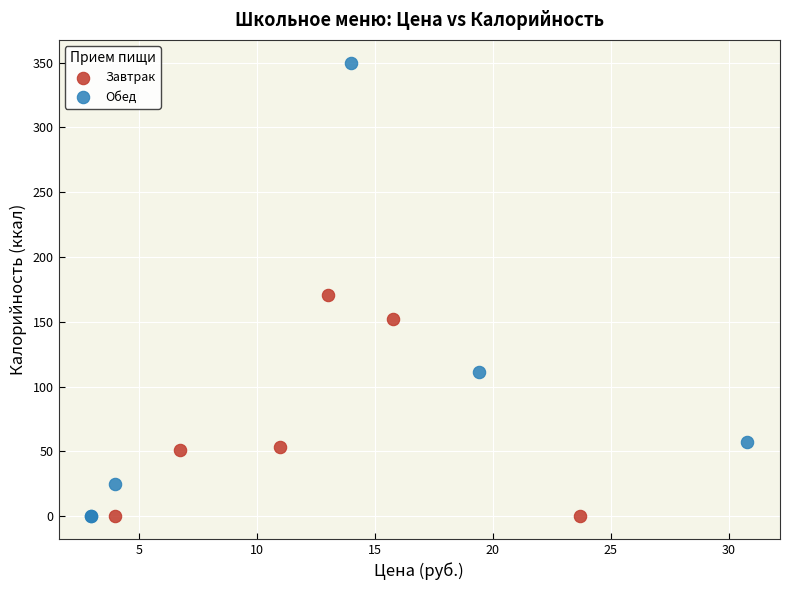

Which series contains the highest Y value?

Обед